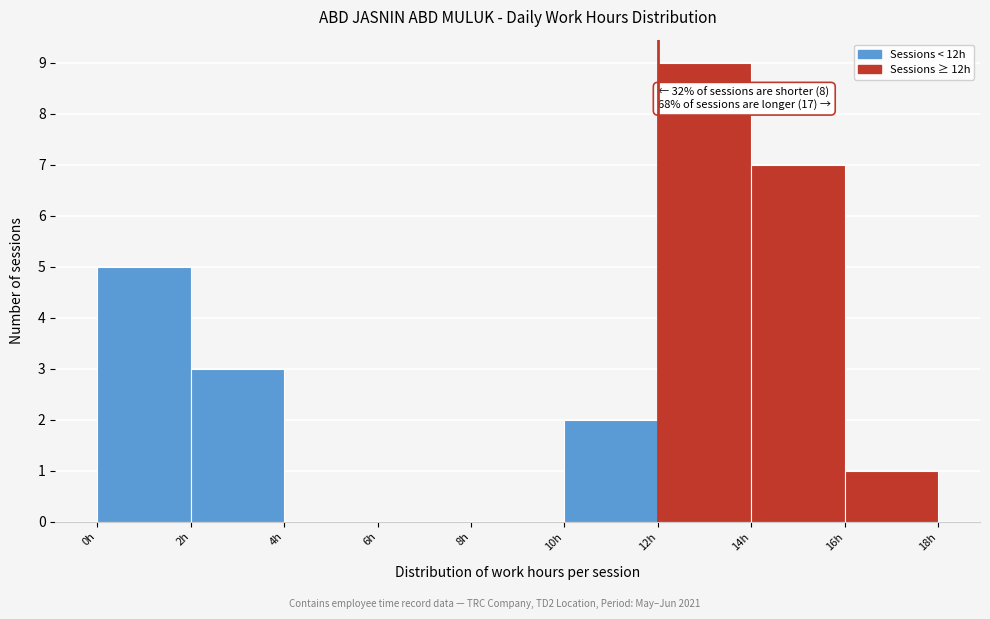

Which range on the x-axis has the tallest bar?

12 to 14